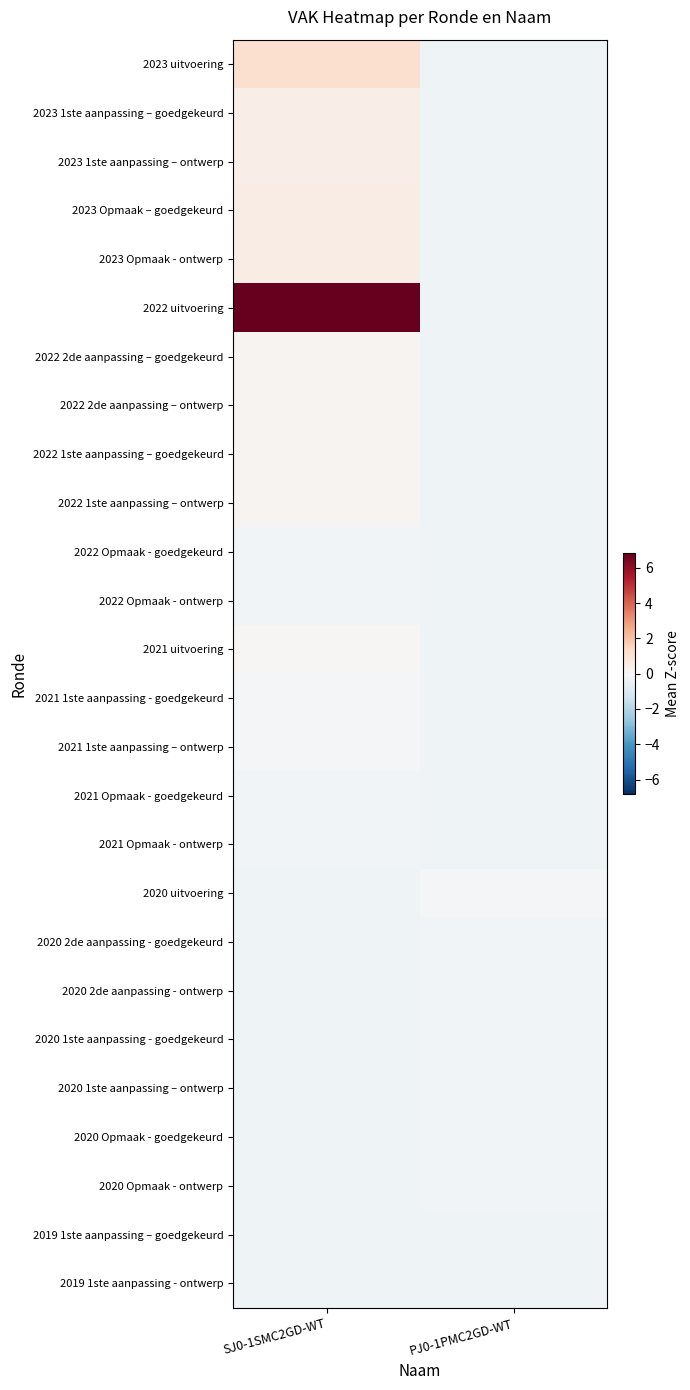

Which series has the widest spread of values?

2022 uitvoering